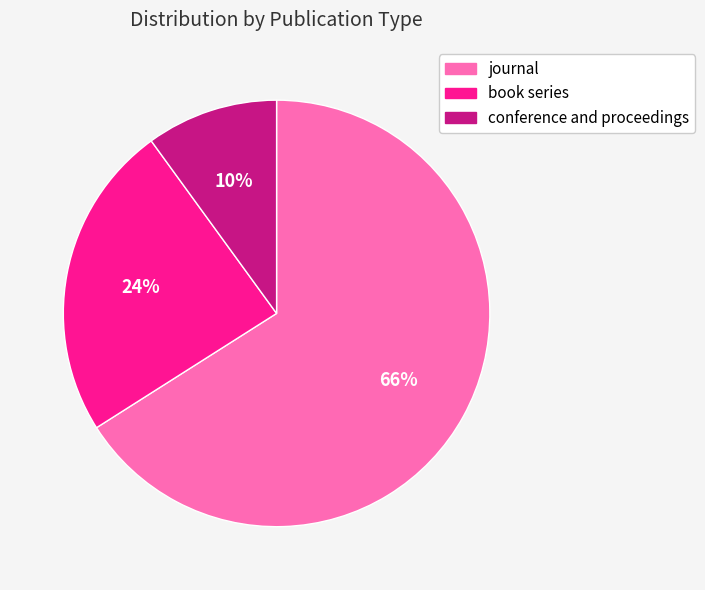

Which slice is the smallest?

conference and proceedings